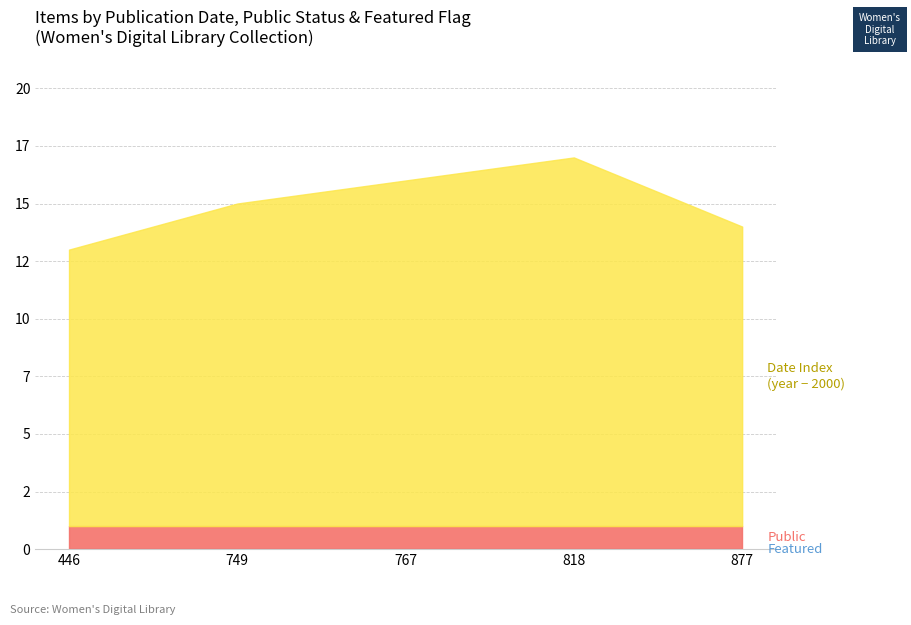

Which series has the largest total across all categories?

date_normalized